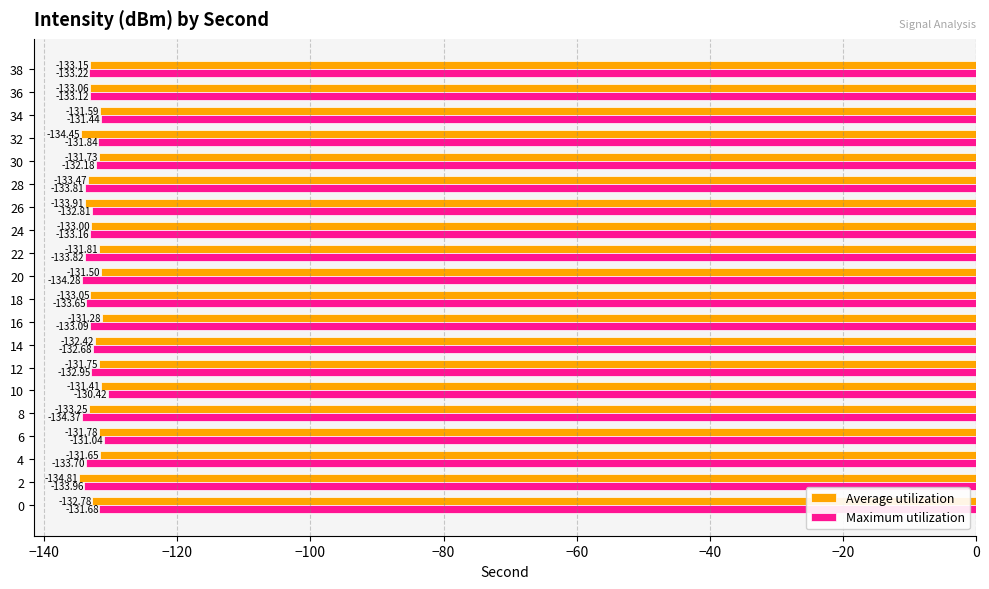

What is the difference between the Average utilization values at 0 and 10?

1.4